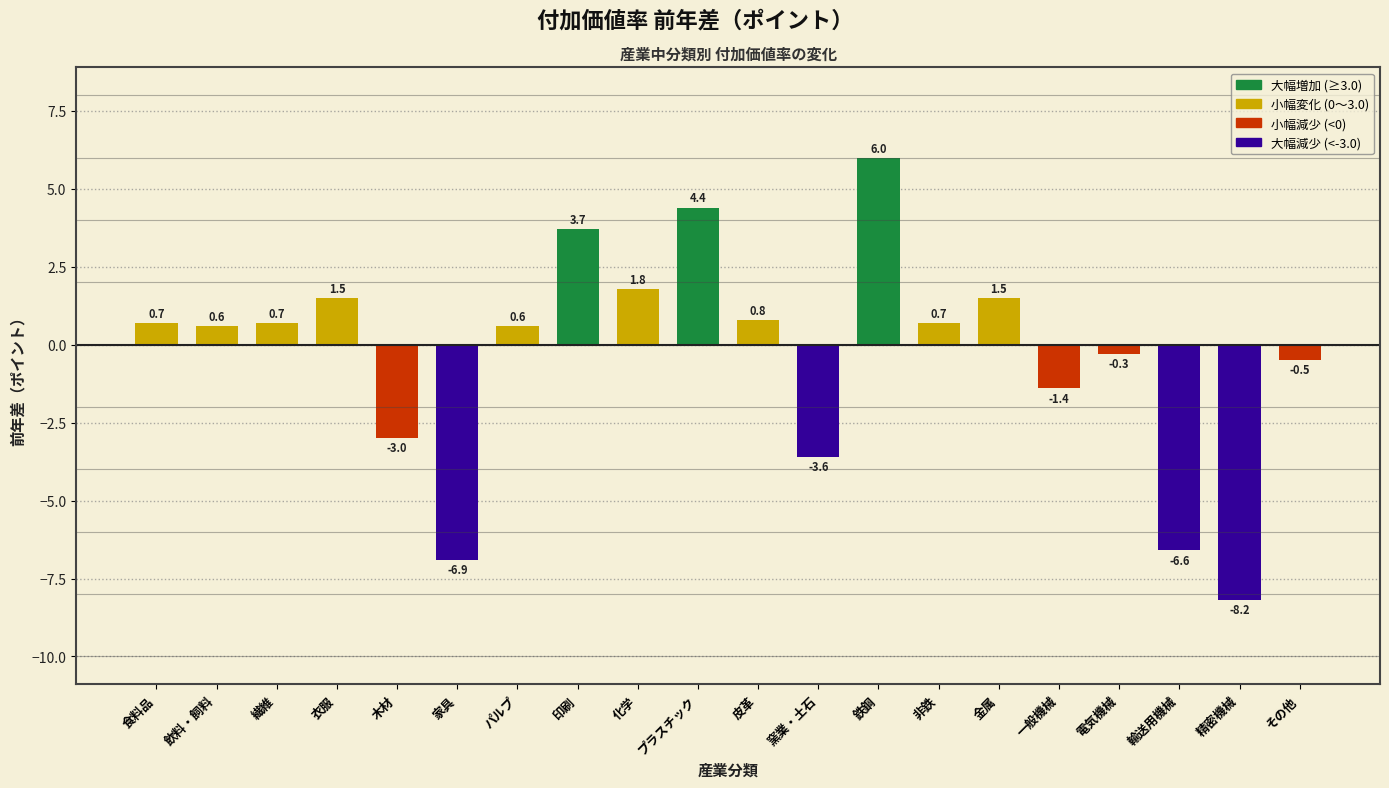

Reading left to right, what are all the values shown in this chart?

食料品=0.7	飲料・飼料=0.6	繊維=0.7	衣服=1.5	木材=-3.0	家具=-6.9	パルプ=0.6	印刷=3.7	化学=1.8	プラスチック=4.4	皮革=0.8	窯業・土石=-3.6	鉄鋼=6.0	非鉄=0.7	金属=1.5	一般機械=-1.4	電気機械=-0.3	輸送用機械=-6.6	精密機械=-8.2	その他=-0.5